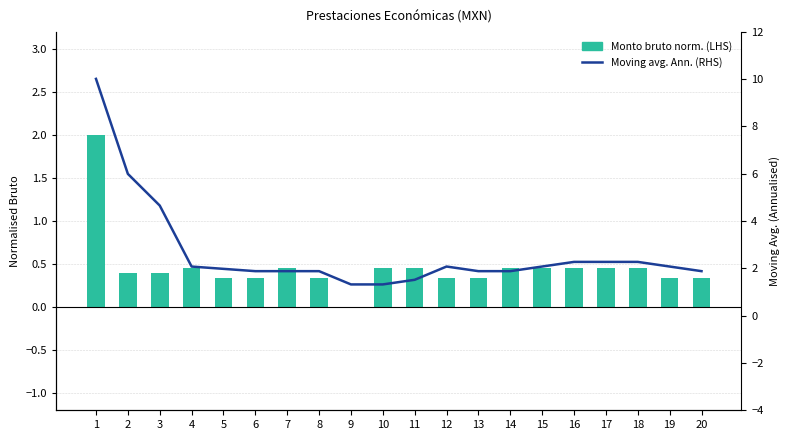

Which has a higher value, 2 or 5?

2